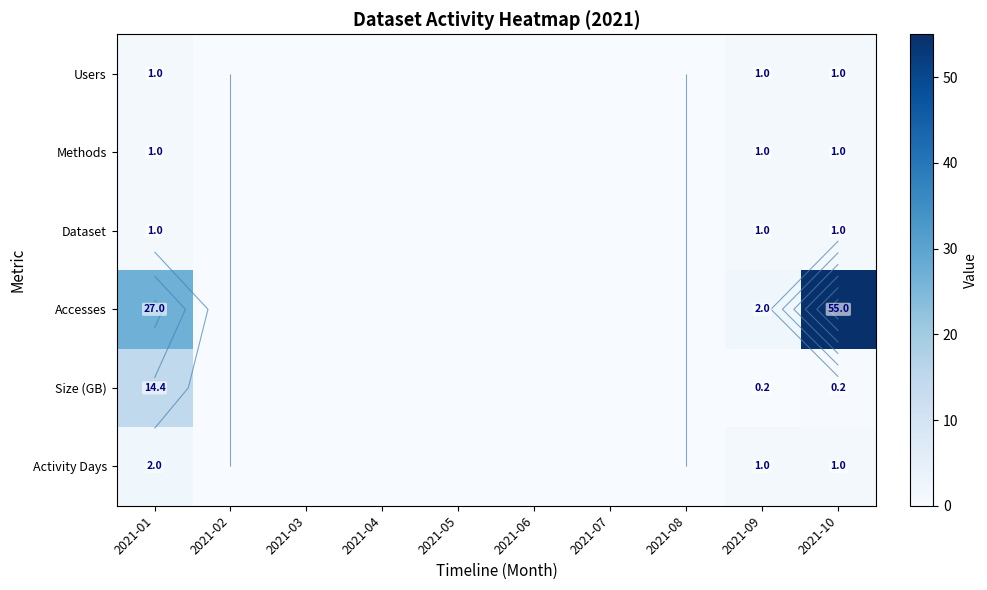

What is the difference between the maximum and minimum values in the Users series?

1.0